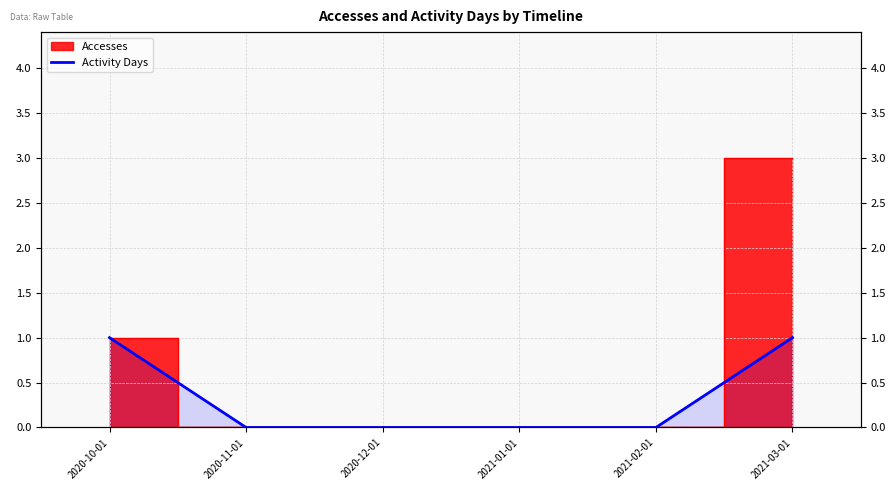

True or false: the data shows 1 at 2021-03-01.

True